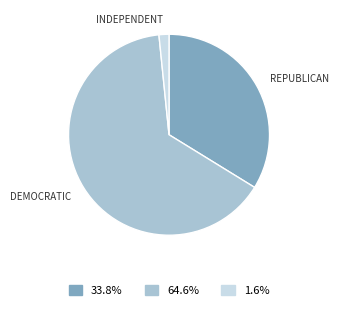

Does any single category account for the majority?

Yes